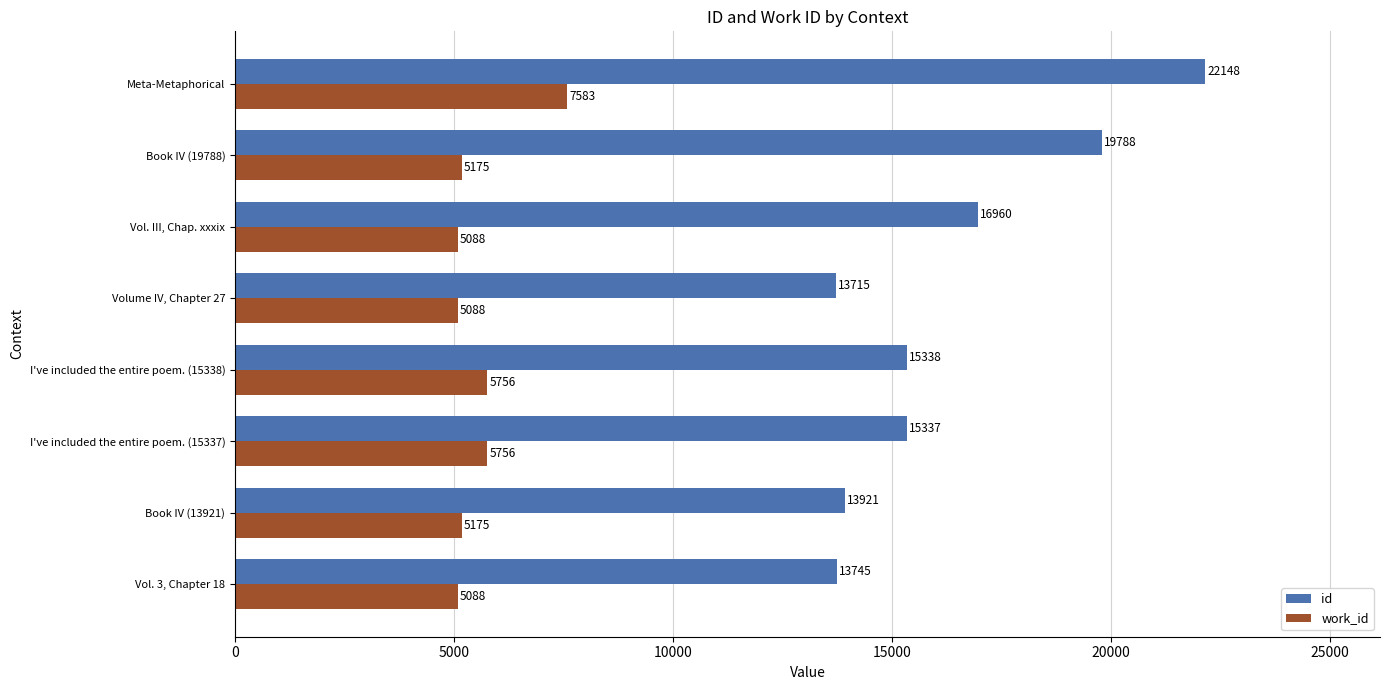

List the series in order of their overall mean, highest first.

id, work_id